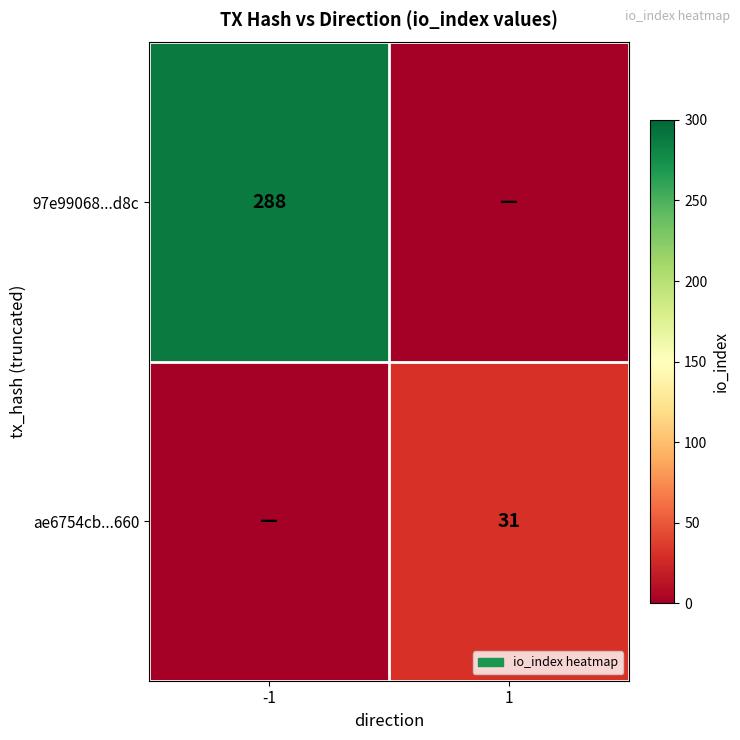

True or false: 97e99068...d8c has a value of 503 at -1.

False